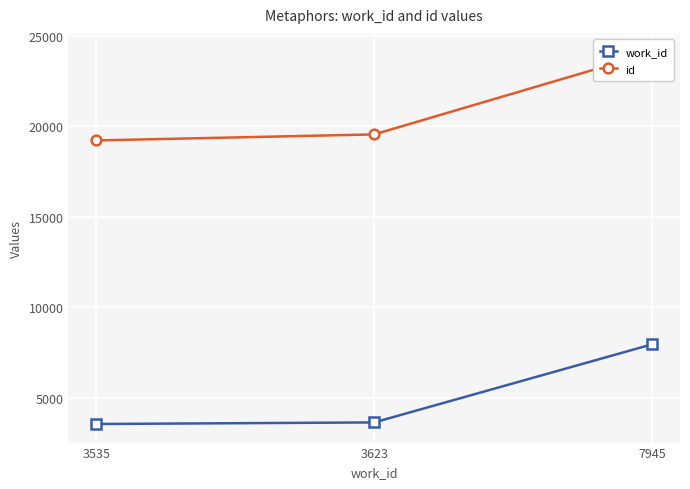

Does the chart display data point markers on the line(s)?

Yes